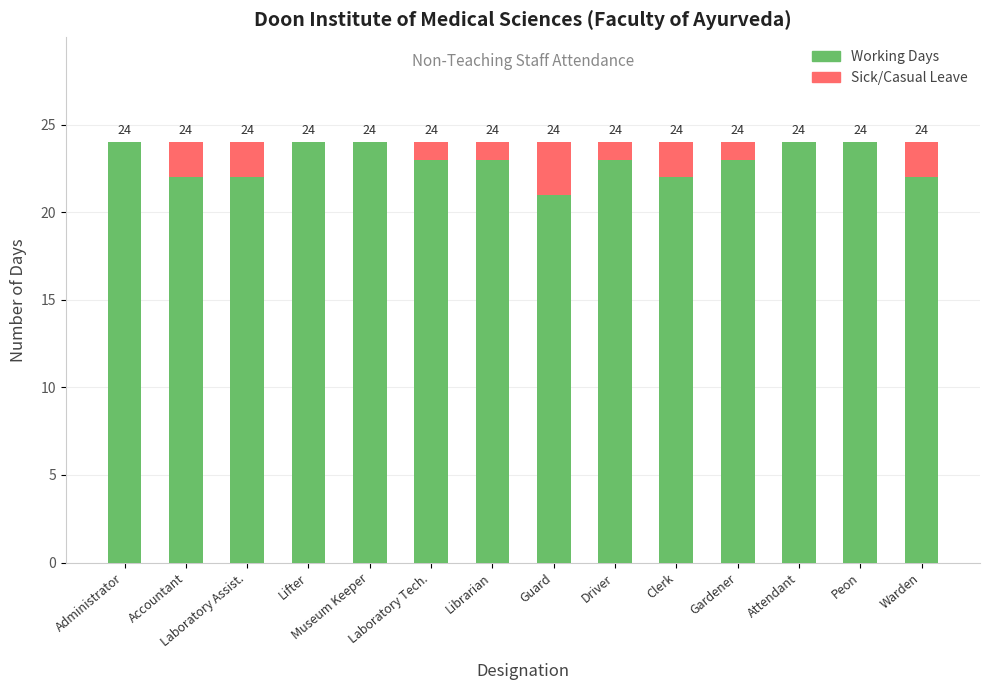

Are the bars horizontal?

No